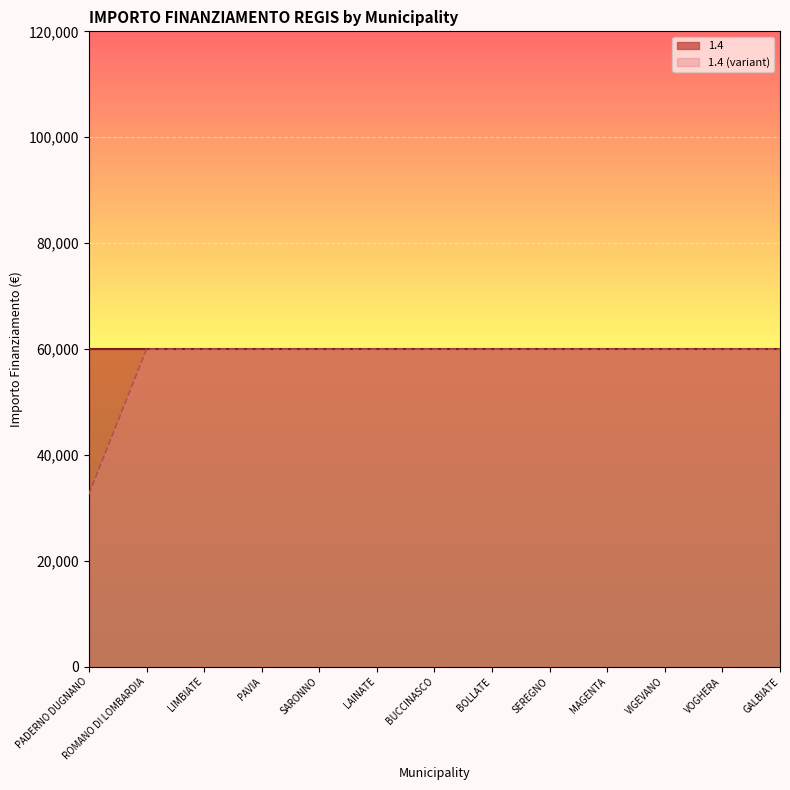

What is the label of the 1st point from the right?

GALBIATE